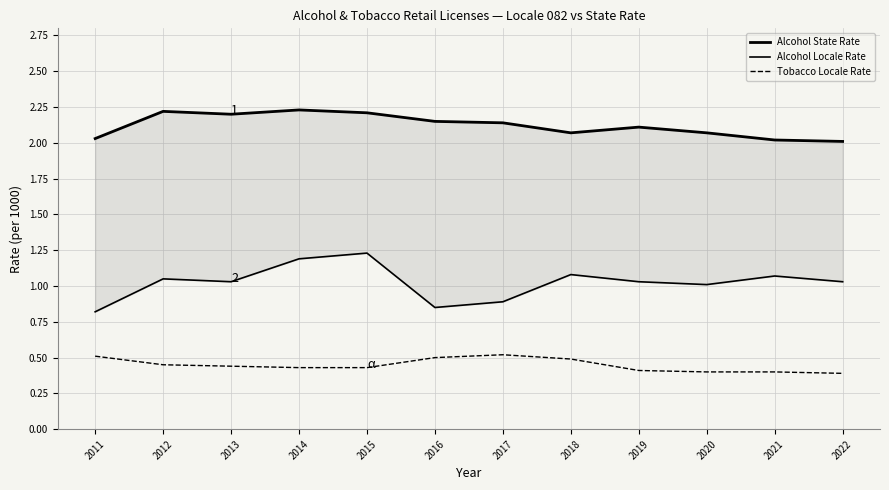

What is the difference between the second highest and minimum values in the Alcohol Locale Rate series?

0.4